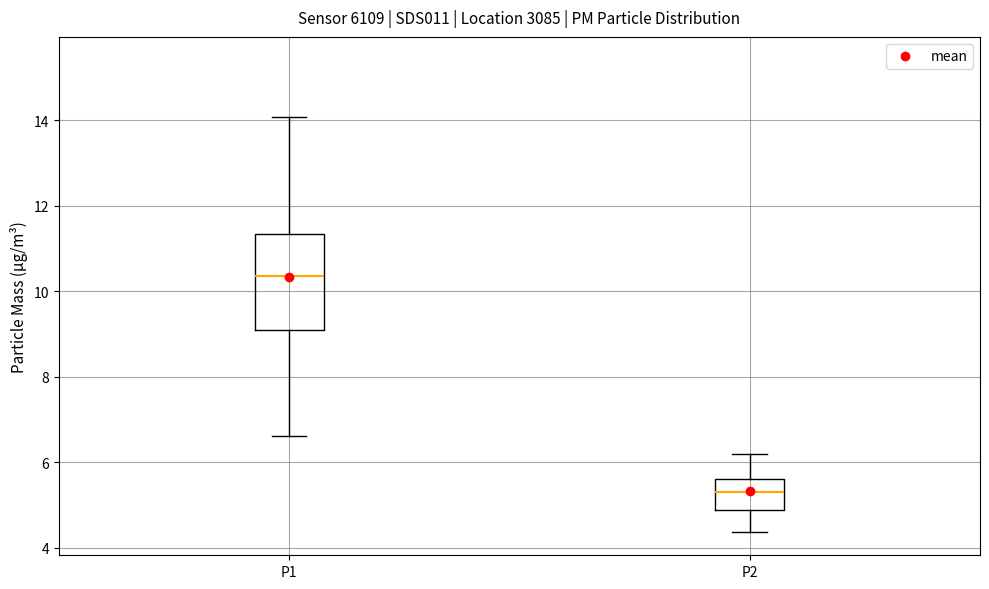

Reading left to right, read every box against the y-axis: the position of its median line, the range the box covers, and the ends of its whiskers. The values are not printed on the chart, so give them approximately, as read against the axis.

P1: median 10.4, box 9.0 to 11.4, whiskers 6.6 to 14.0
P2: median 5.4, box 4.8 to 5.6, whiskers 4.4 to 6.2